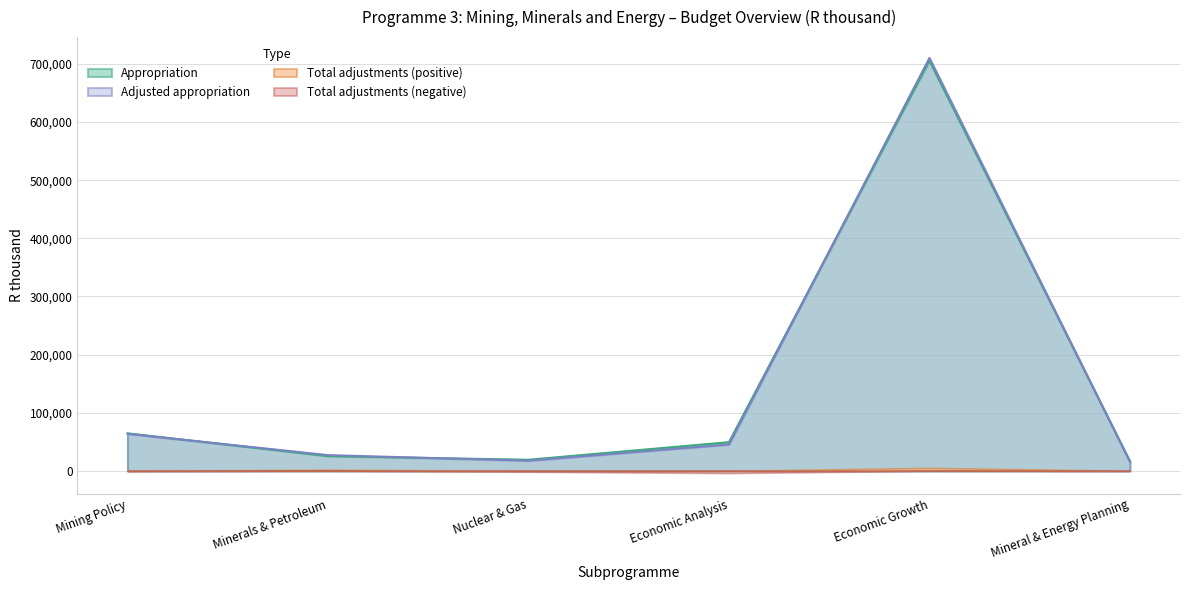

What is the smallest value displayed?

-3966